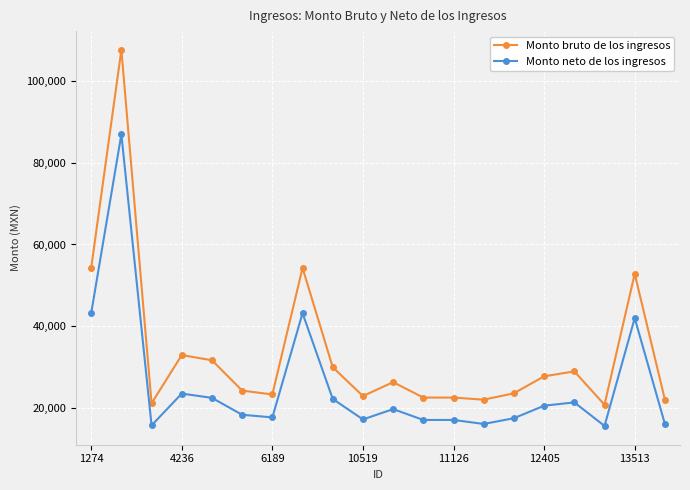

What is the smallest value displayed?

15724.0